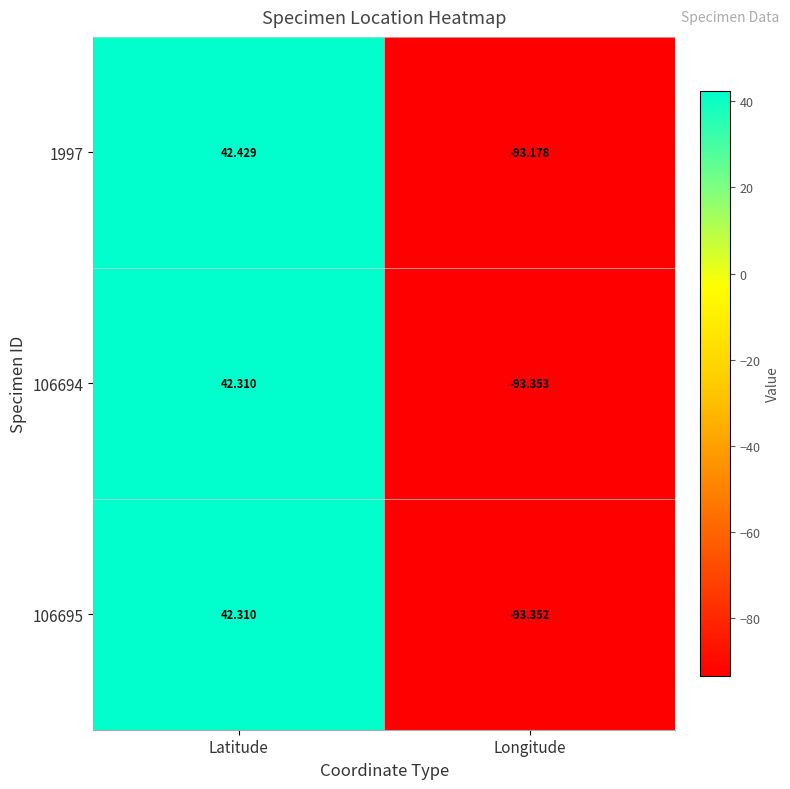

Which label corresponds to the largest value in the chart?

Latitude